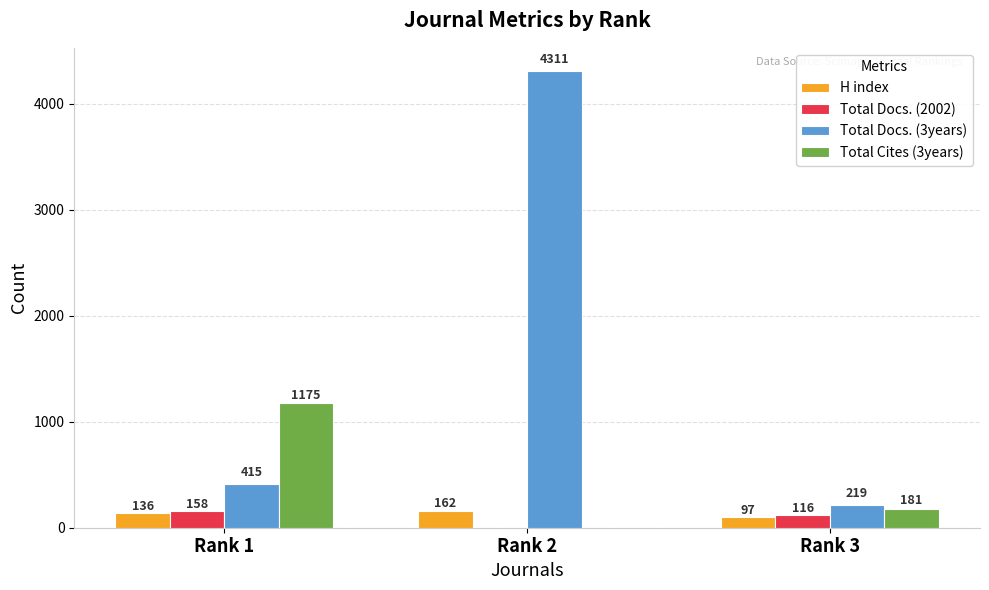

Which series has the largest total across all categories?

Total Docs. (3years)